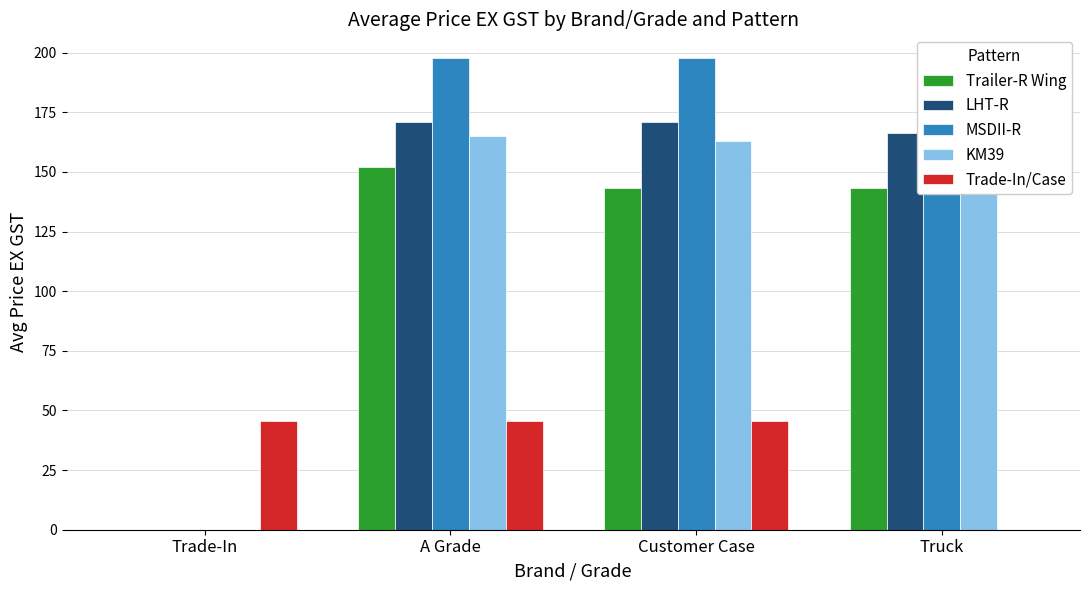

What is the maximum value shown in the chart?

197.8